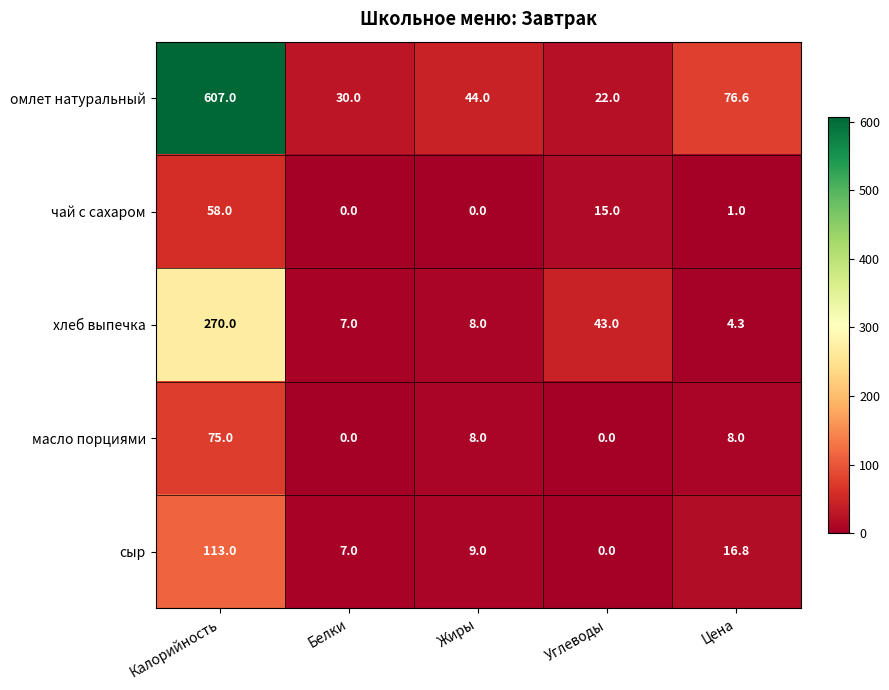

Reading left to right, what are all the values shown in this chart?

омлет натуральный: Калорийность=607.0	Белки=30.0	Жиры=44.0	Углеводы=22.0	Цена=76.6
чай с сахаром: Калорийность=58.0	Белки=0.0	Жиры=0.0	Углеводы=15.0	Цена=1.0
хлеб выпечка: Калорийность=270.0	Белки=7.0	Жиры=8.0	Углеводы=43.0	Цена=4.3
масло порциями: Калорийность=75.0	Белки=0.0	Жиры=8.0	Углеводы=0.0	Цена=8.0
сыр: Калорийность=113.0	Белки=7.0	Жиры=9.0	Углеводы=0.0	Цена=16.8